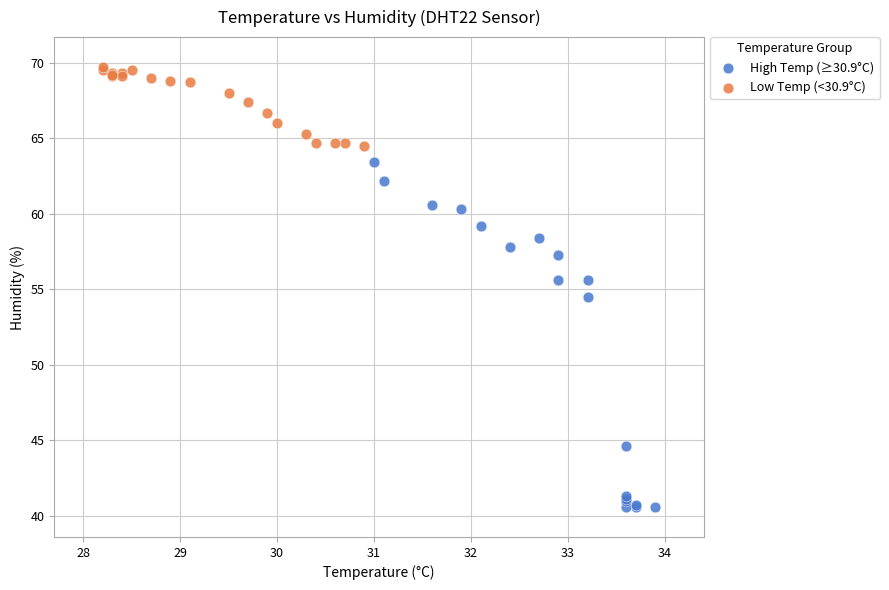

What are all the series names shown in the legend?

High Temp (≥30.9°C), Low Temp (<30.9°C)